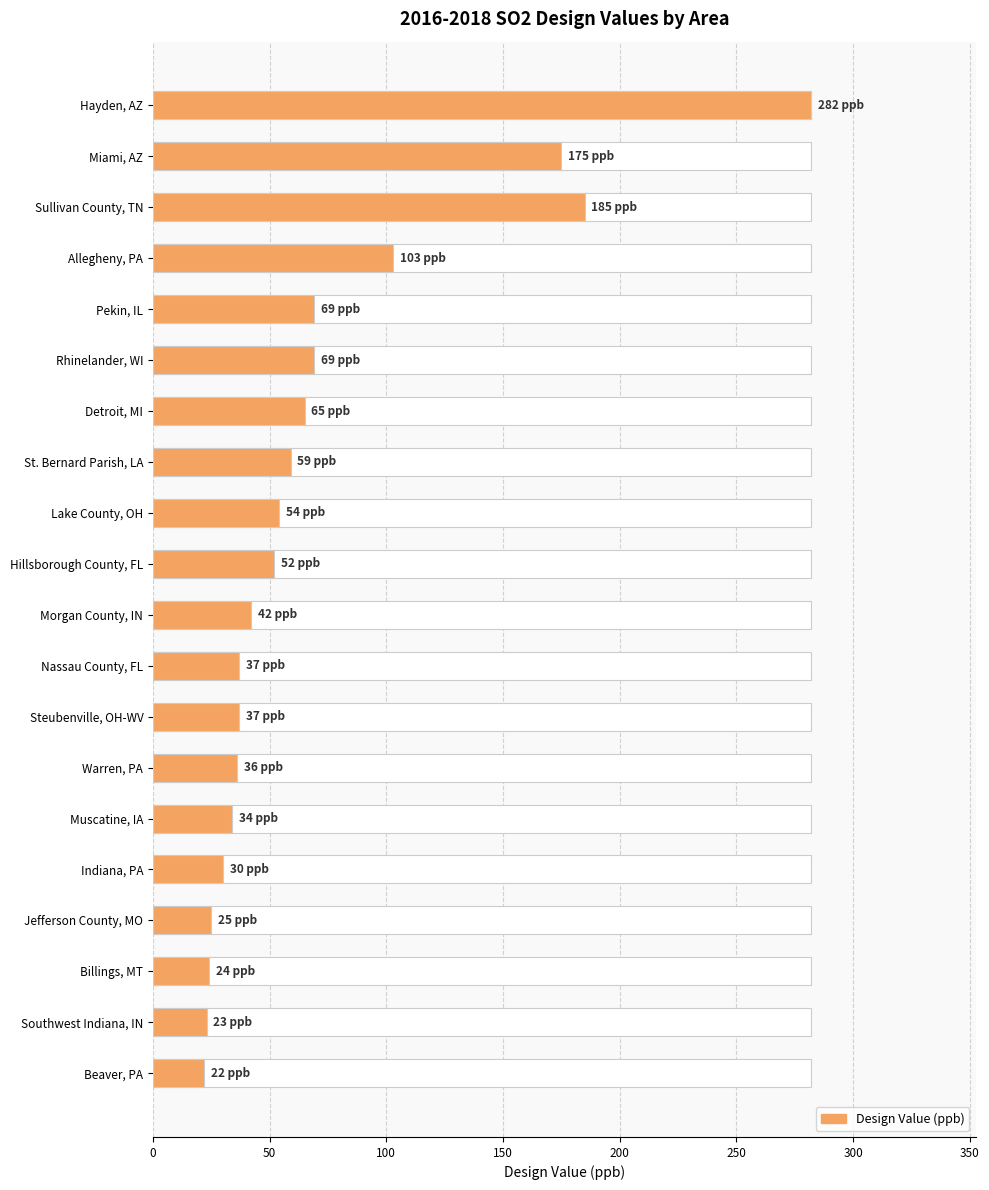

Is it true that the value at Sullivan County, TN is 68?

False